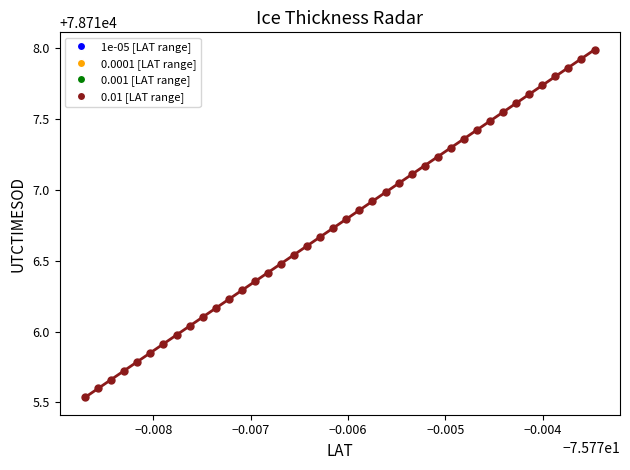

What is the range of Y values (max minus min)?

2.5